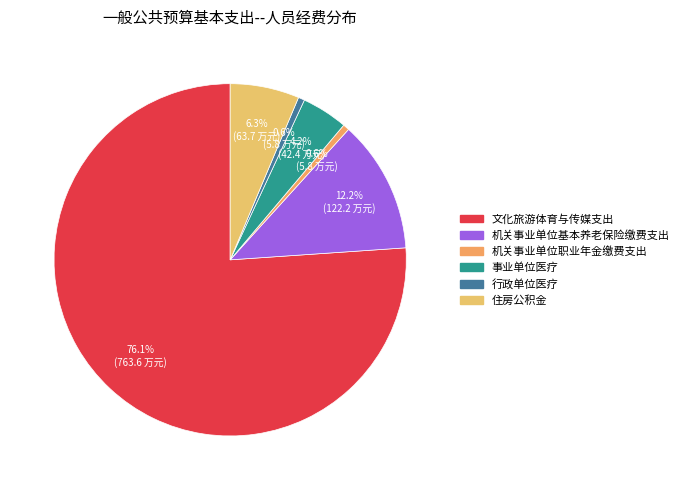

Is it true that 行政单位医疗 is 1% of the pie?

True